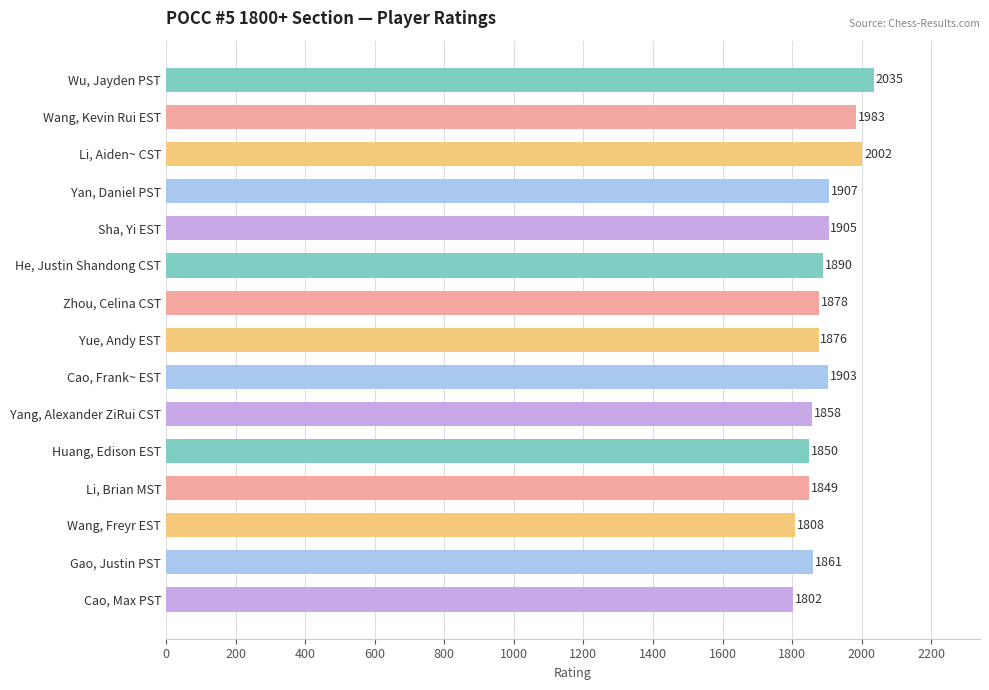

What is the label of the 12th bar from the bottom?

Yan, Daniel PST